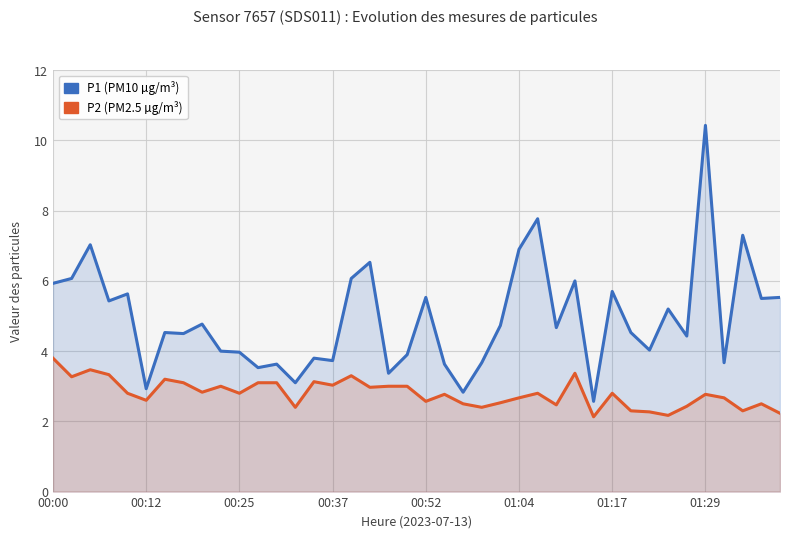

What is the maximum value for P2 (PM2.5)?

3.8